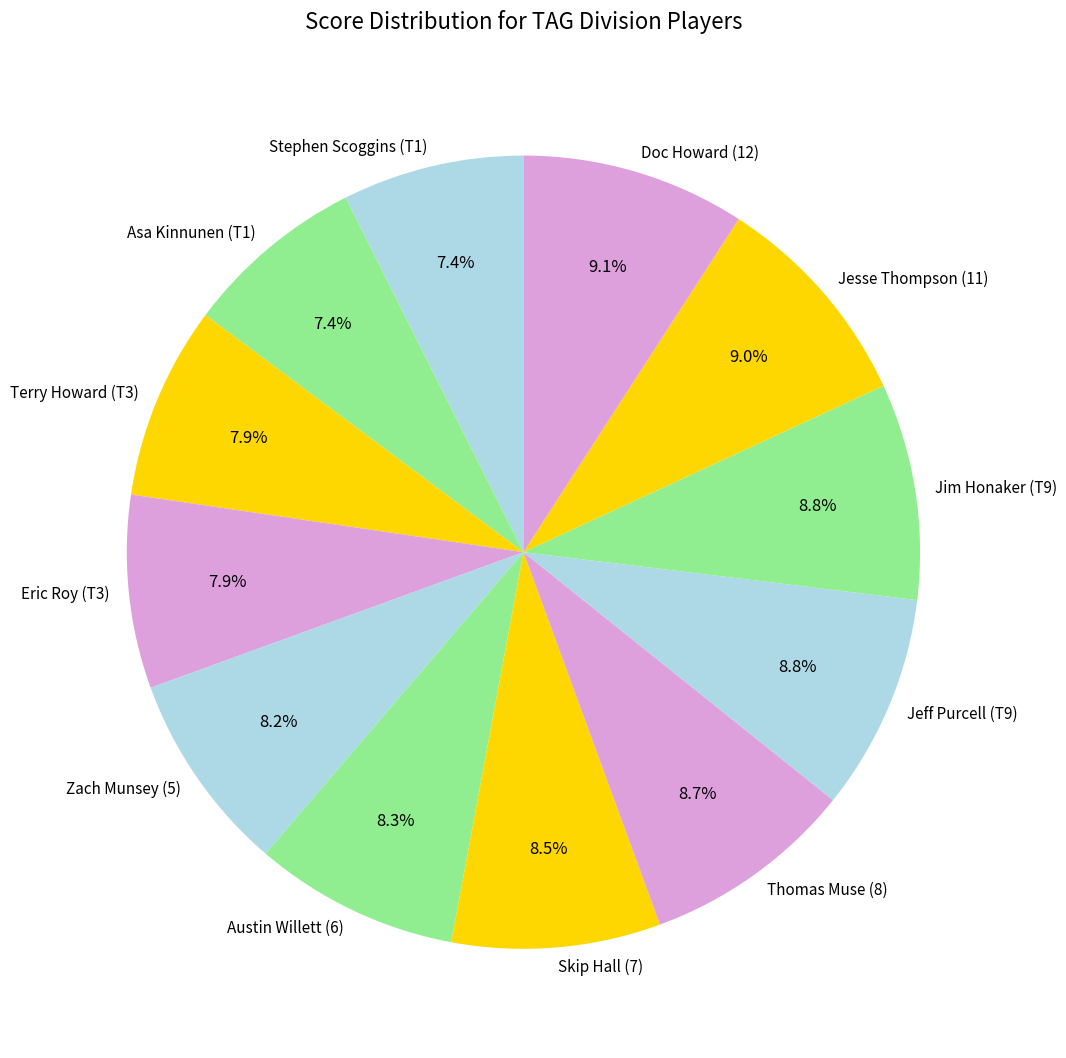

Is it true that Thomas Muse (8) is 9% of the pie?

True